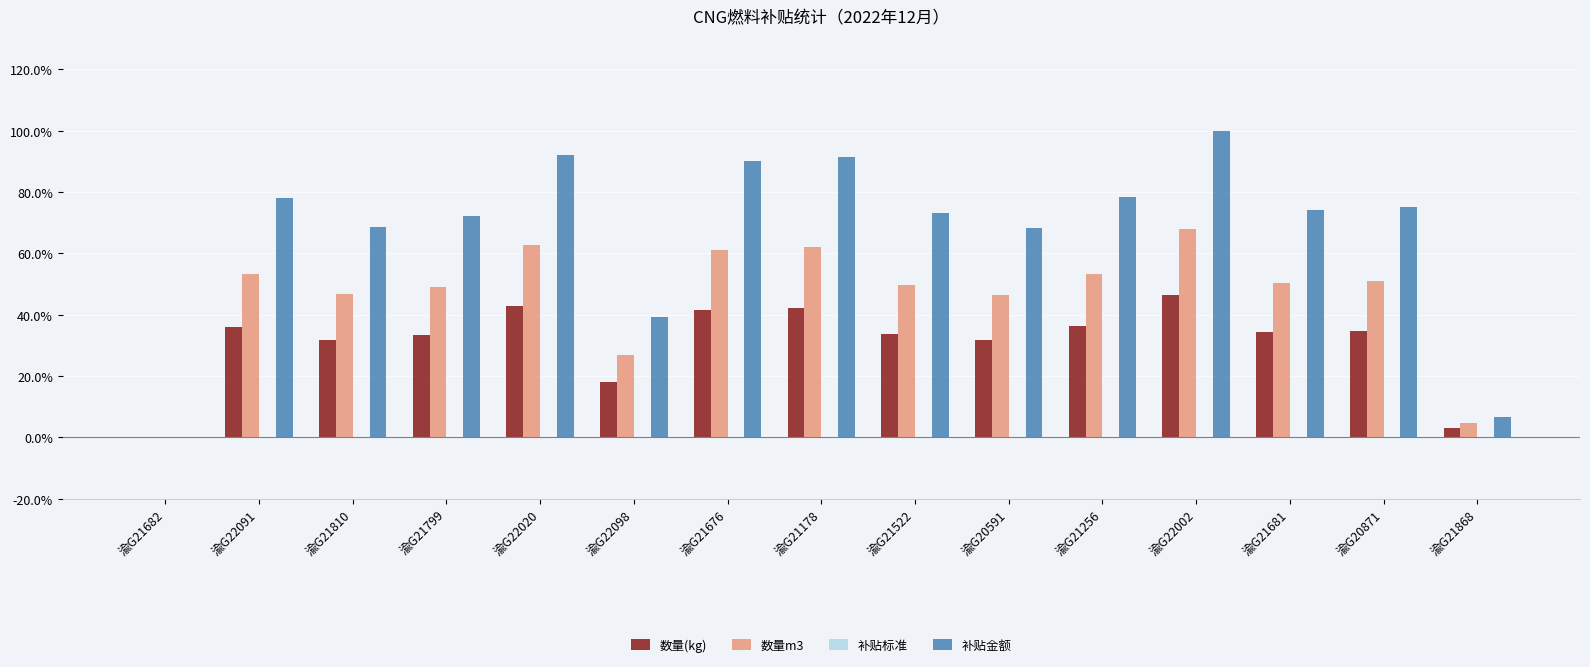

At which category is the sum across all series the highest?

渝G22002